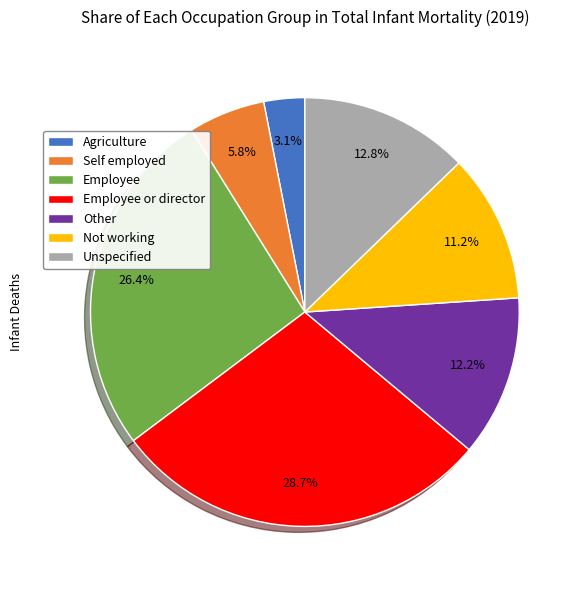

Which slice is the largest?

Employee or director